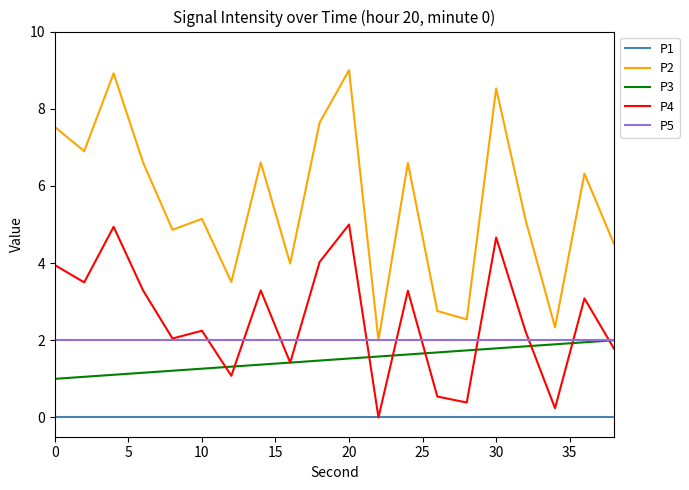

What are all the series names shown in the legend?

P1, P2, P3, P4, P5